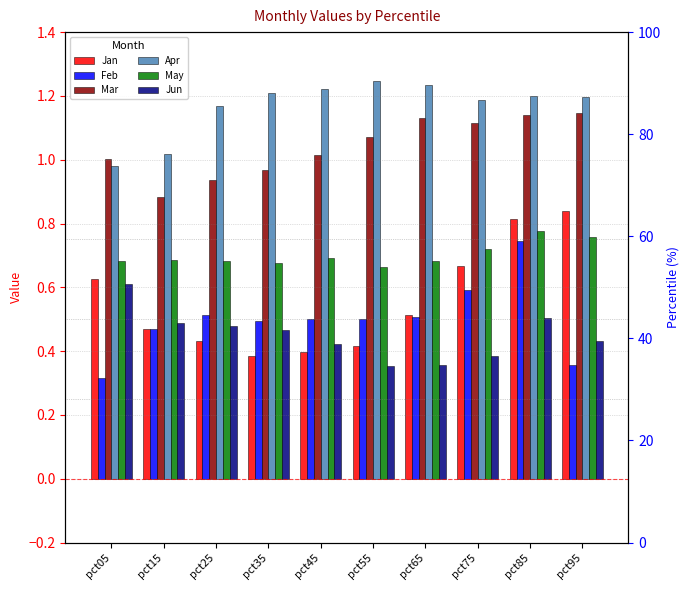

What is the total value across all series at pct55?

4.3